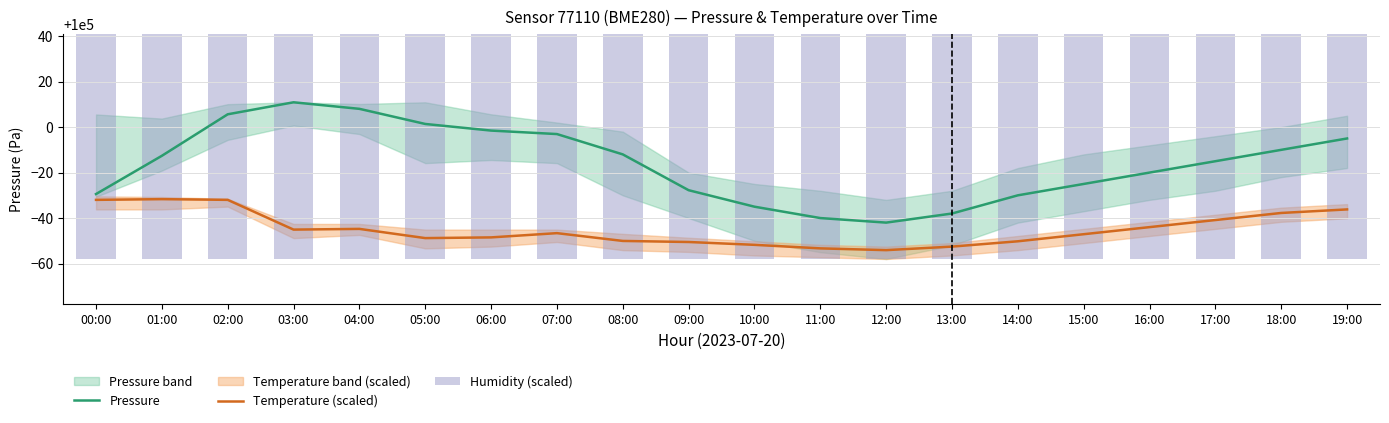

What is the label of the 5th bar from the right?

15:00